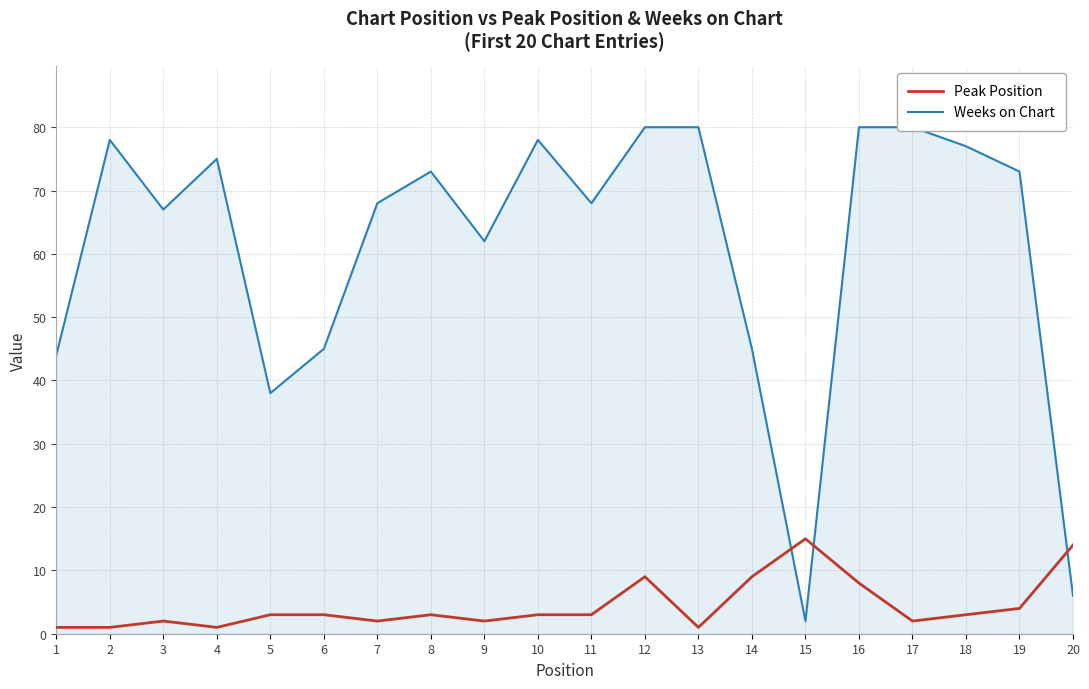

What are all the series names shown in the legend?

Peak Position, Weeks on Chart